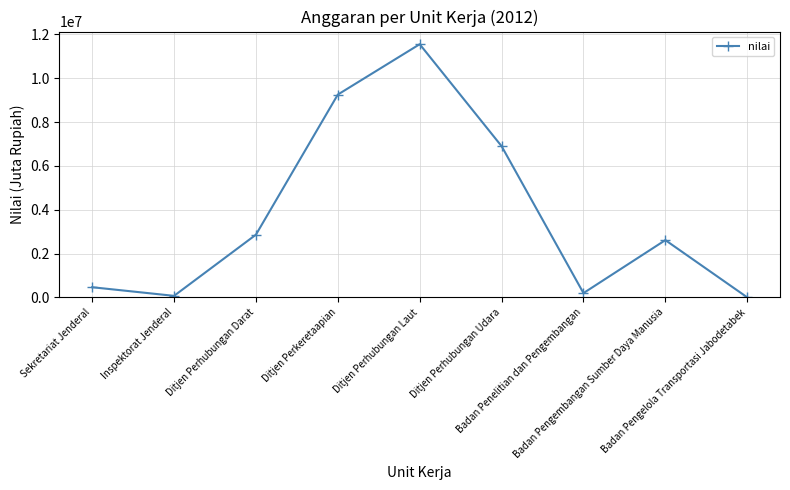

The chart shows a value of 6074311 at Ditjen Perkeretaapian. True or false?

False